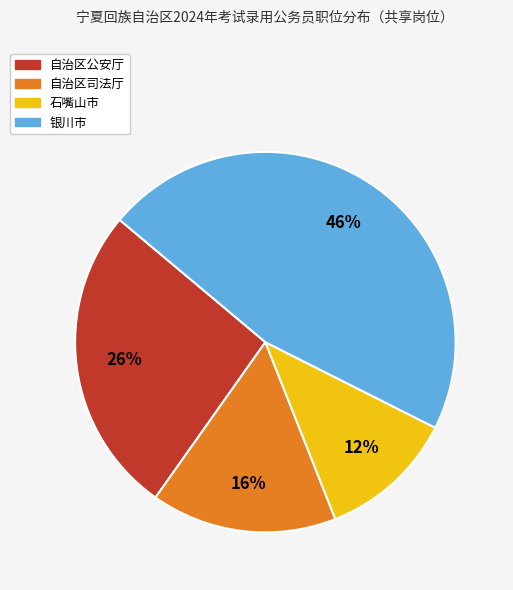

Do 石嘴山市 and 自治区公安厅 together represent more than half of the pie?

No